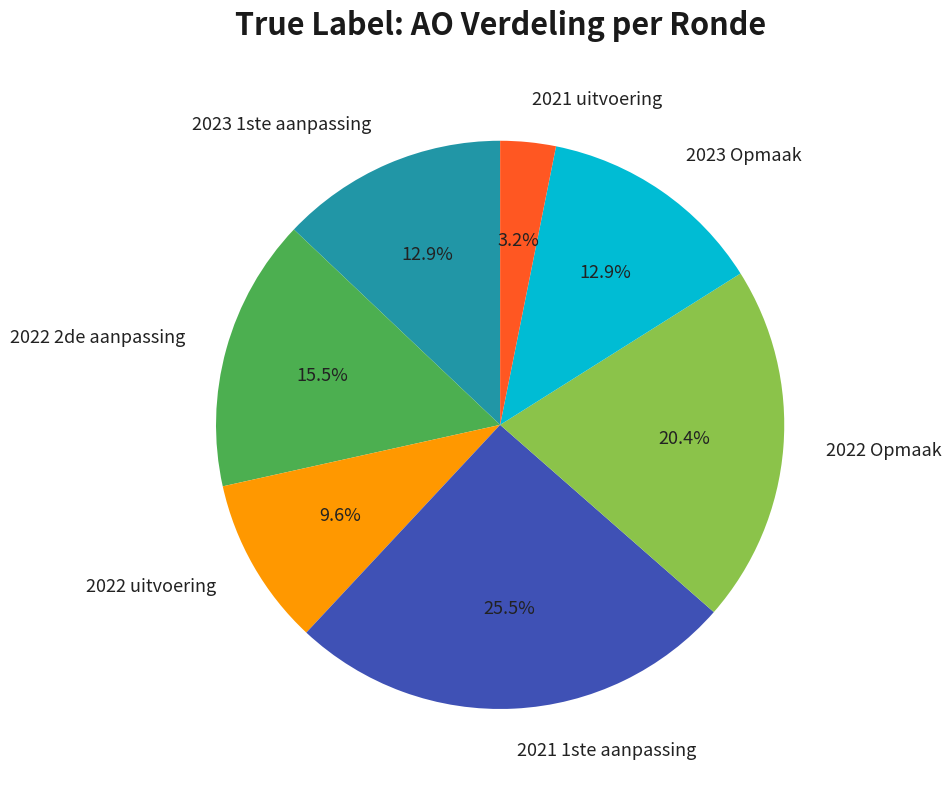

What percentage is NOT represented by 2022 uitvoering?

90.4%